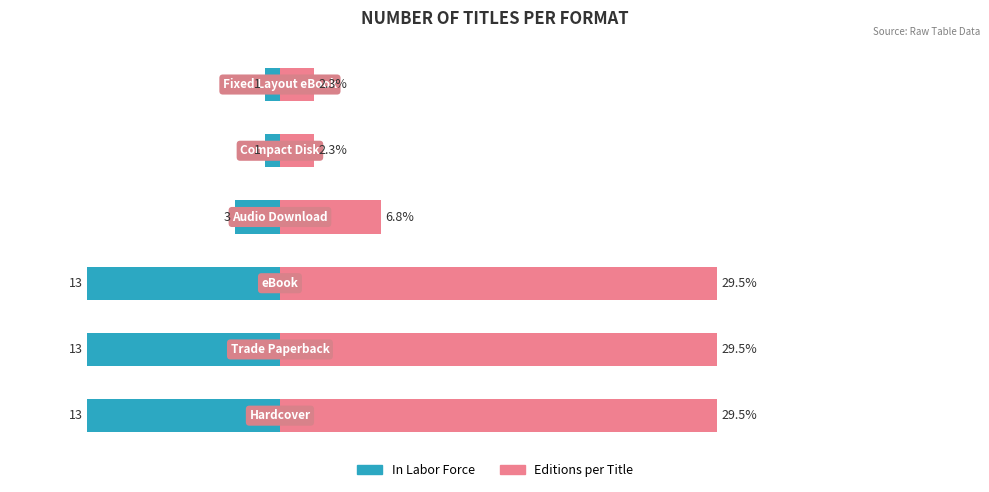

Which series changed the most between 2 and 4?

Editions per Title